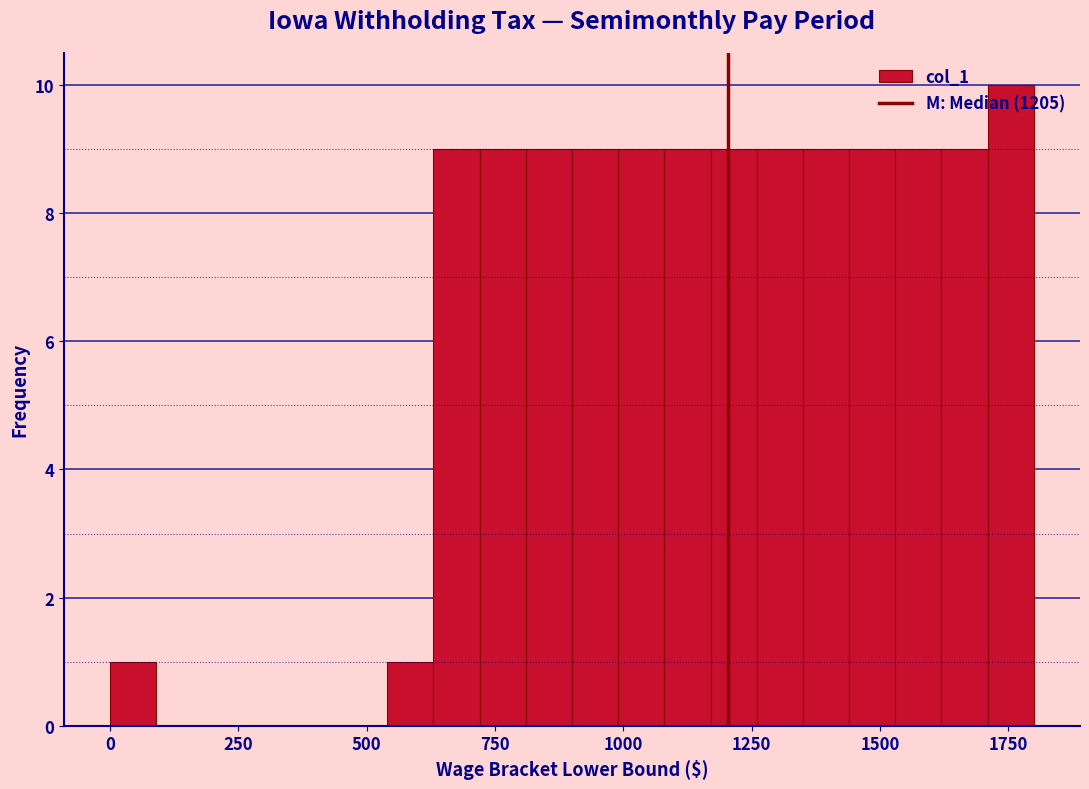

Around what value on the x-axis is the tallest bar? Give the approximate position of its centre, as read against the axis.

1750